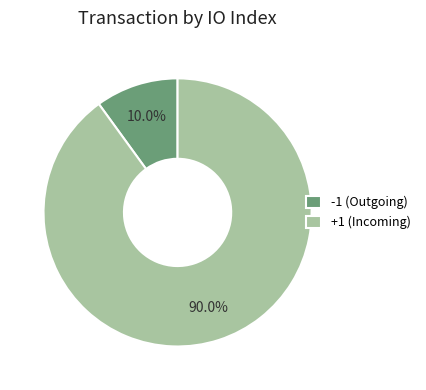

Rank the categories by value from lowest to highest.

-1 (Outgoing), +1 (Incoming)